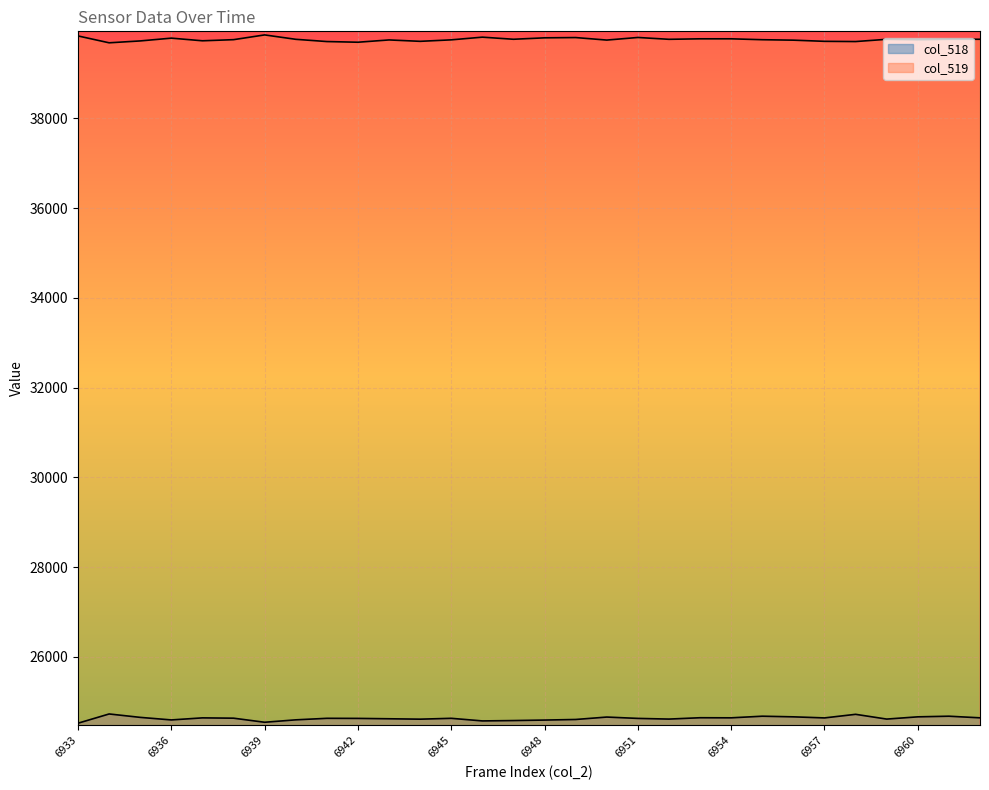

Which has a higher value, 6948 or 6952?

6952